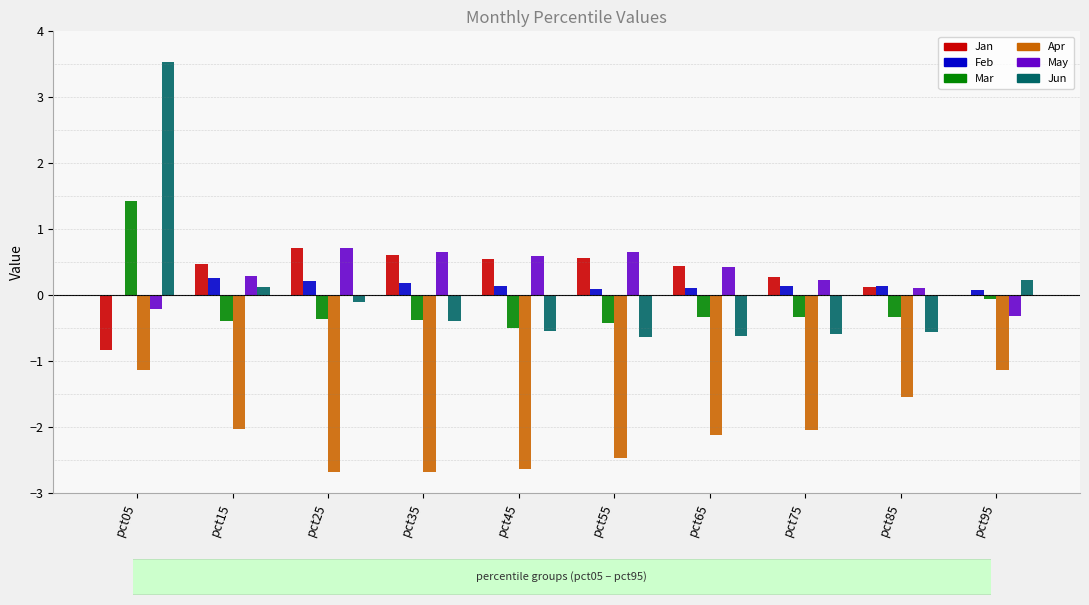

Which series changed the most between pct15 and pct25?

Apr